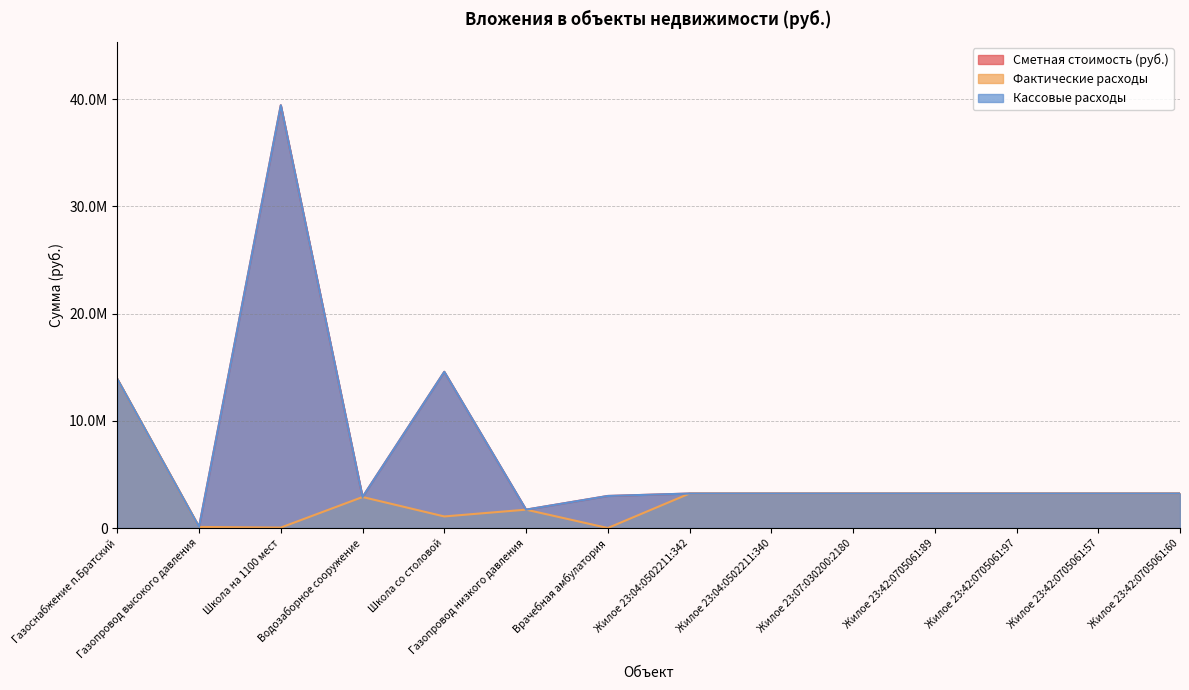

Is the value of Сметная стоимость (руб.) at Газоснабжение п.Братский greater than the value of Фактические расходы at Жилое 23:04:0502211:342?

Yes